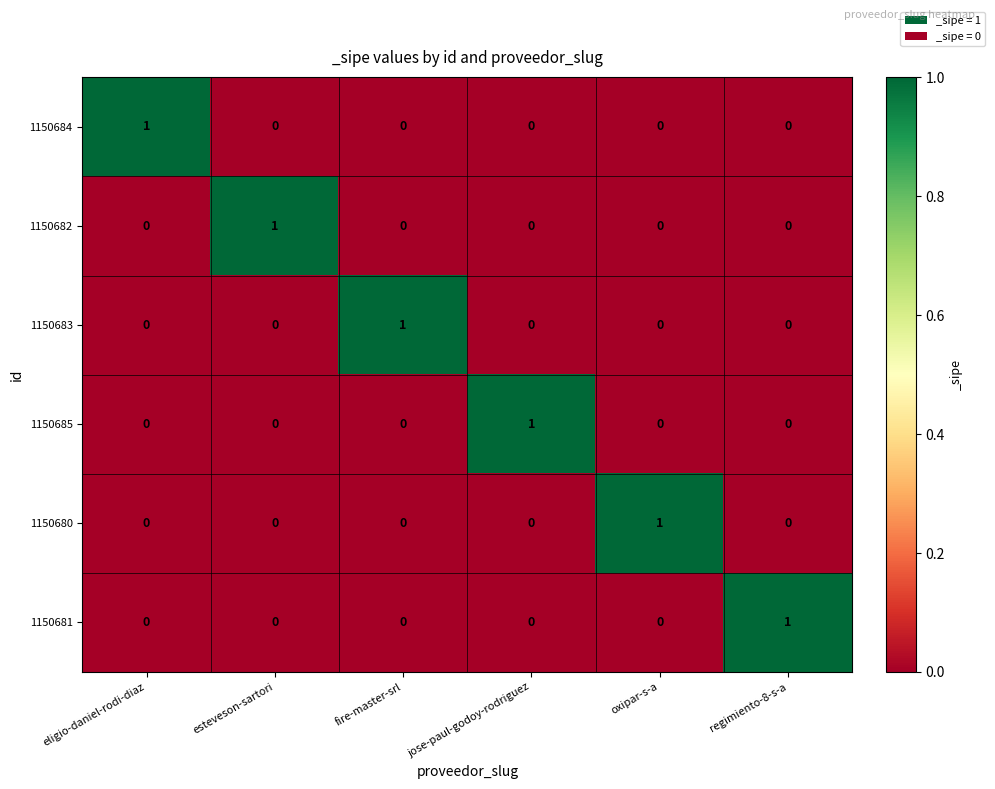

How many 1150680 values are between 0 and 1?

6